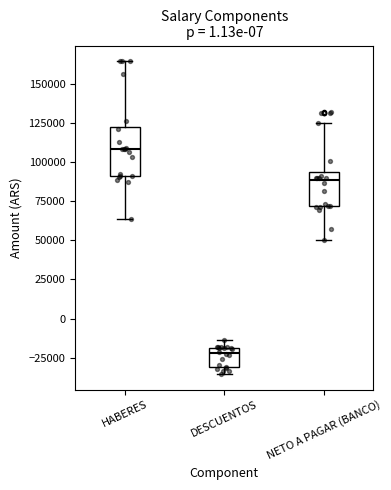

Where is the lower edge of the box for DESCUENTOS on the y-axis? The values are not printed on the chart, so give them approximately, as read against the axis.

-30000